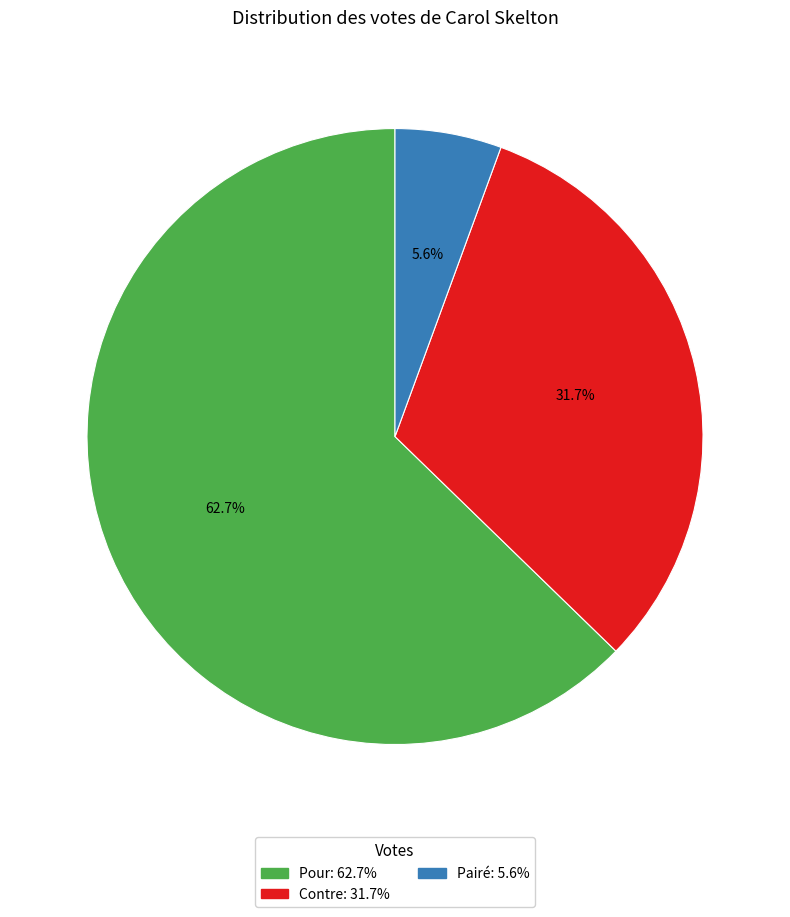

Which category has the biggest portion of the pie?

Pour